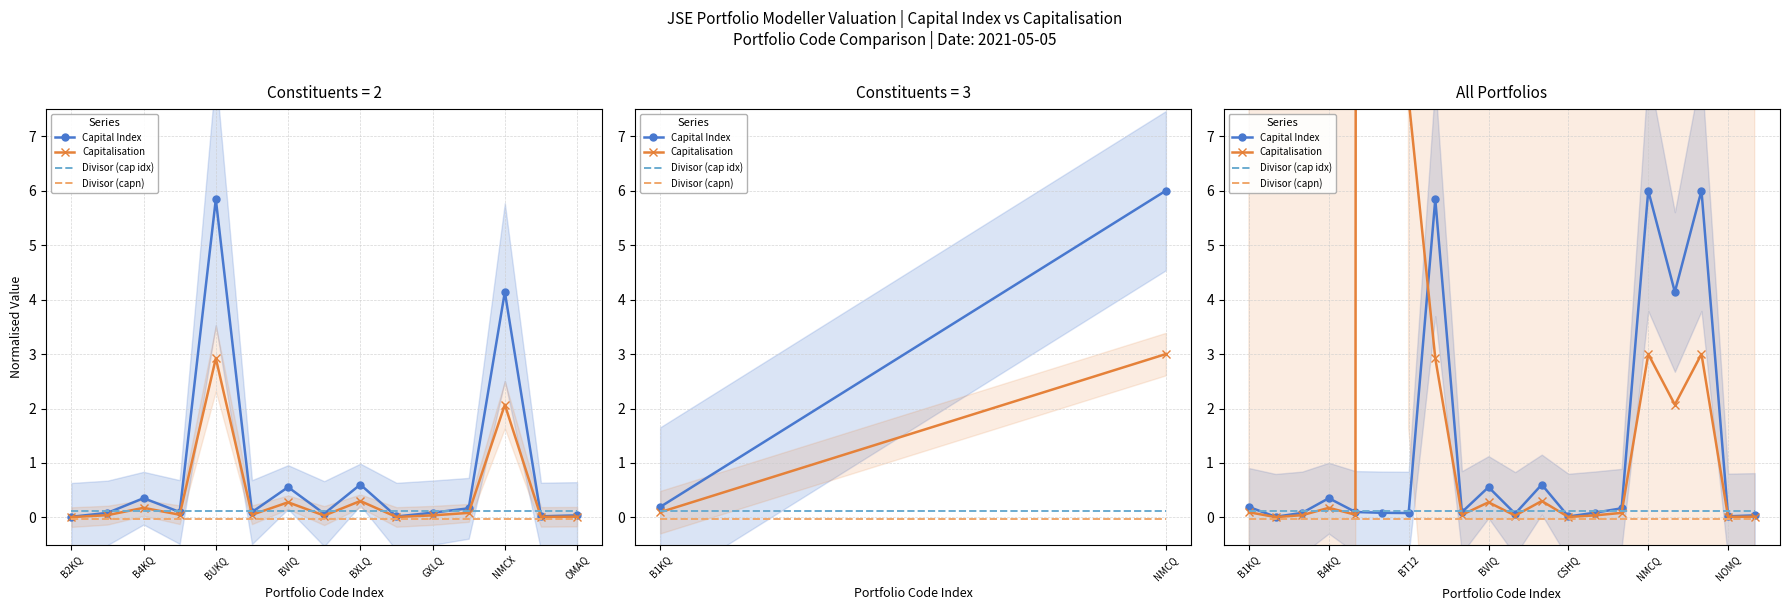

What is the difference between the second highest and minimum values in the Capitalisation series?

7.7